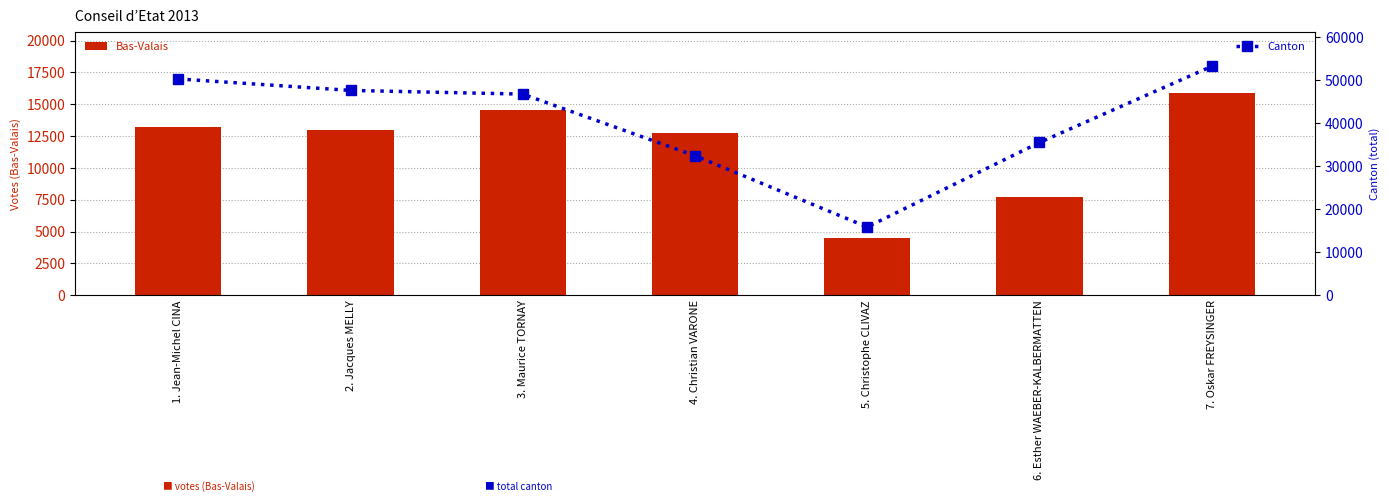

At which label does Canton first exceed 46728?

1. Jean-Michel CINA